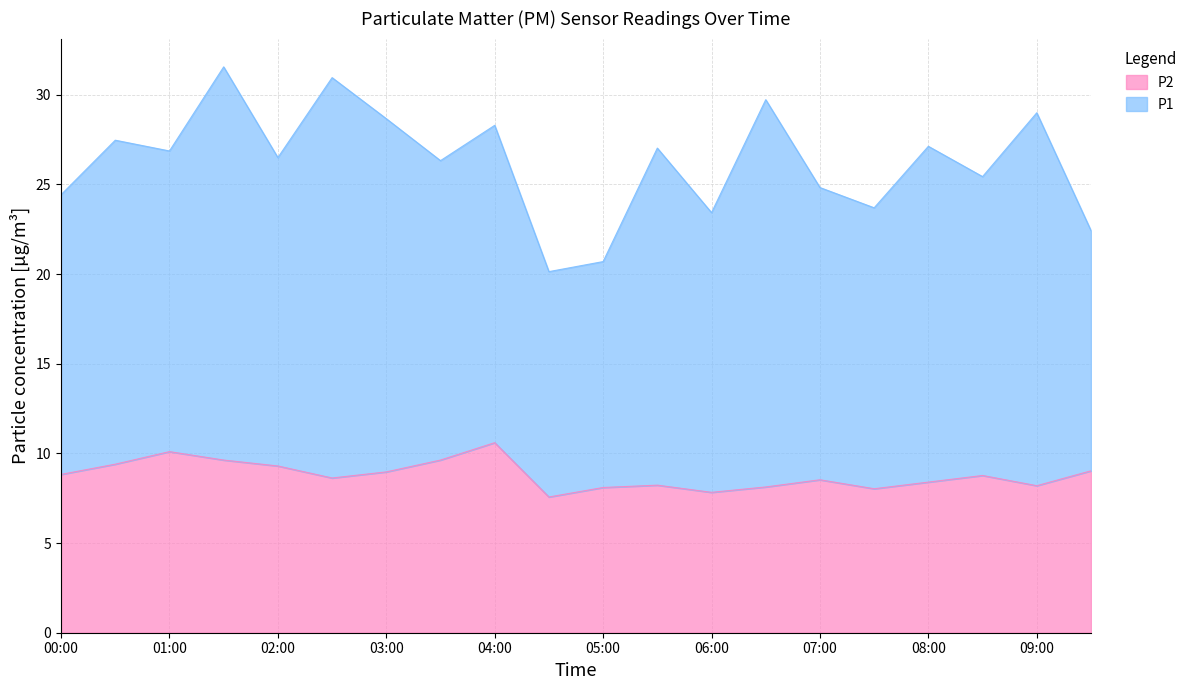

What is the minimum value for P2?

7.6